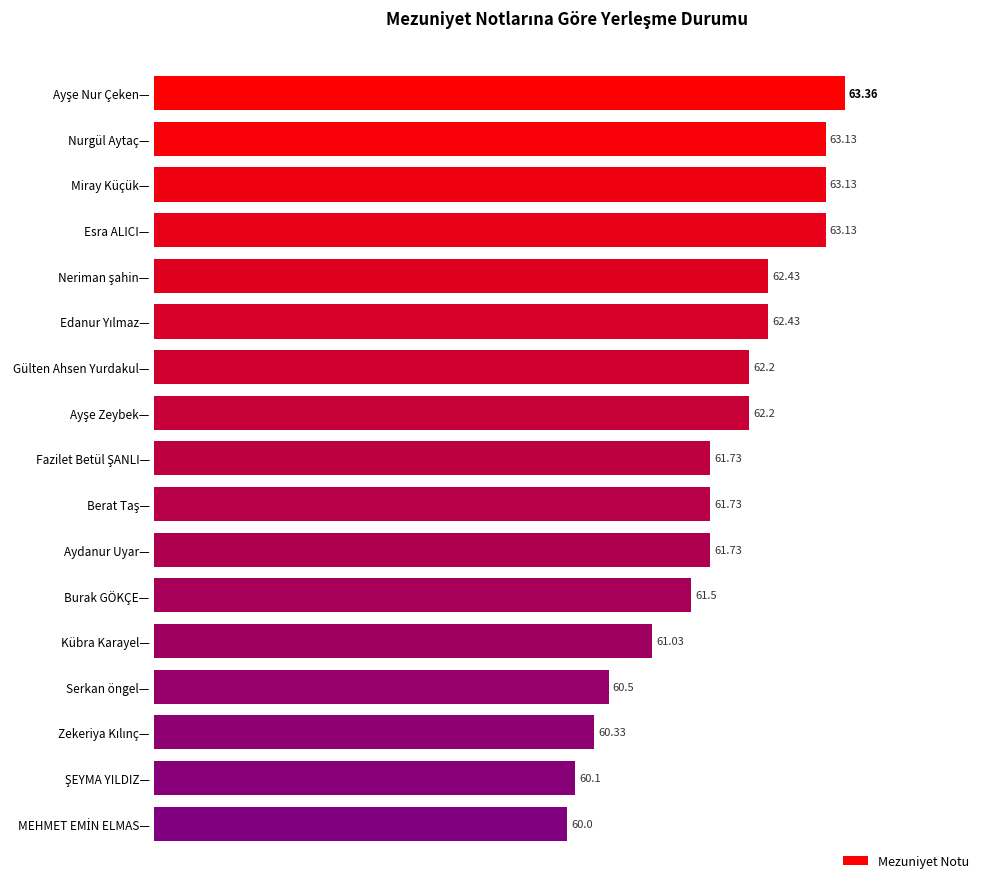

What is the greatest value displayed?

63.4